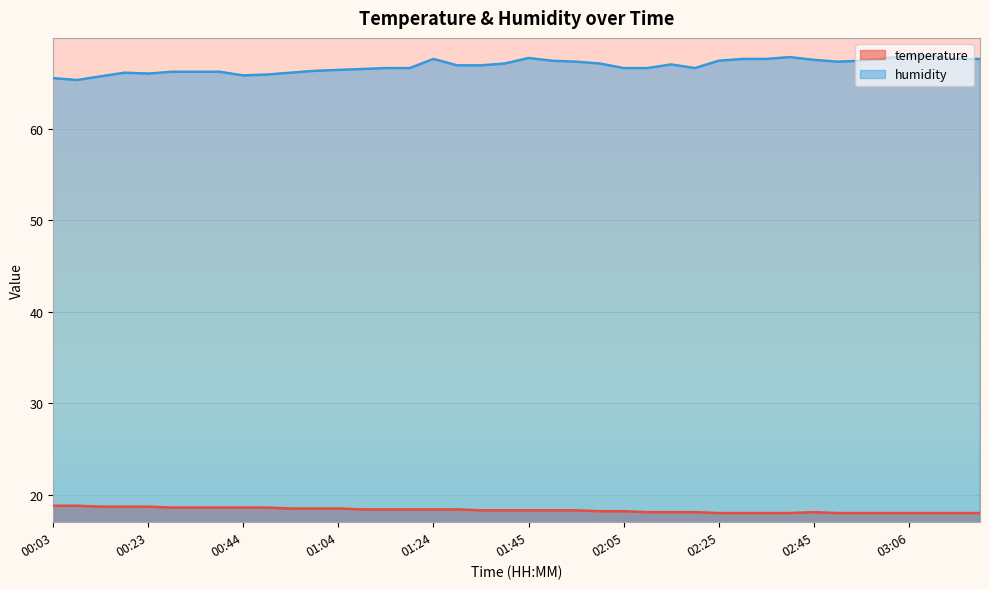

True or false: humidity and temperature cross at least once.

False